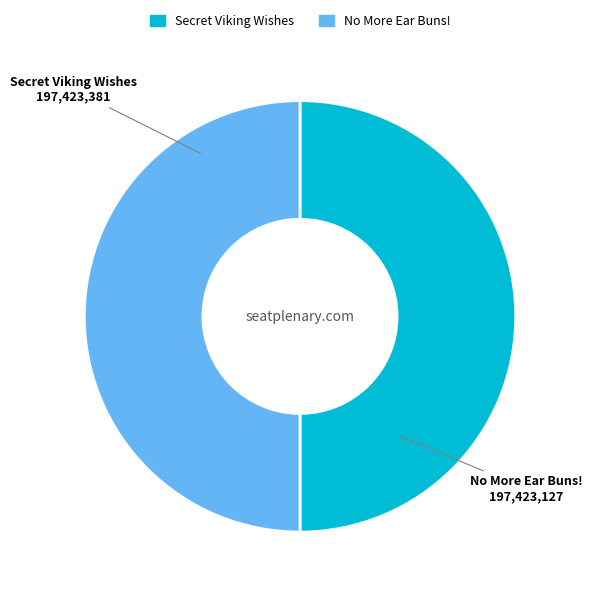

Combined, do No More Ear Buns! and Secret Viking Wishes account for over 50%?

Yes